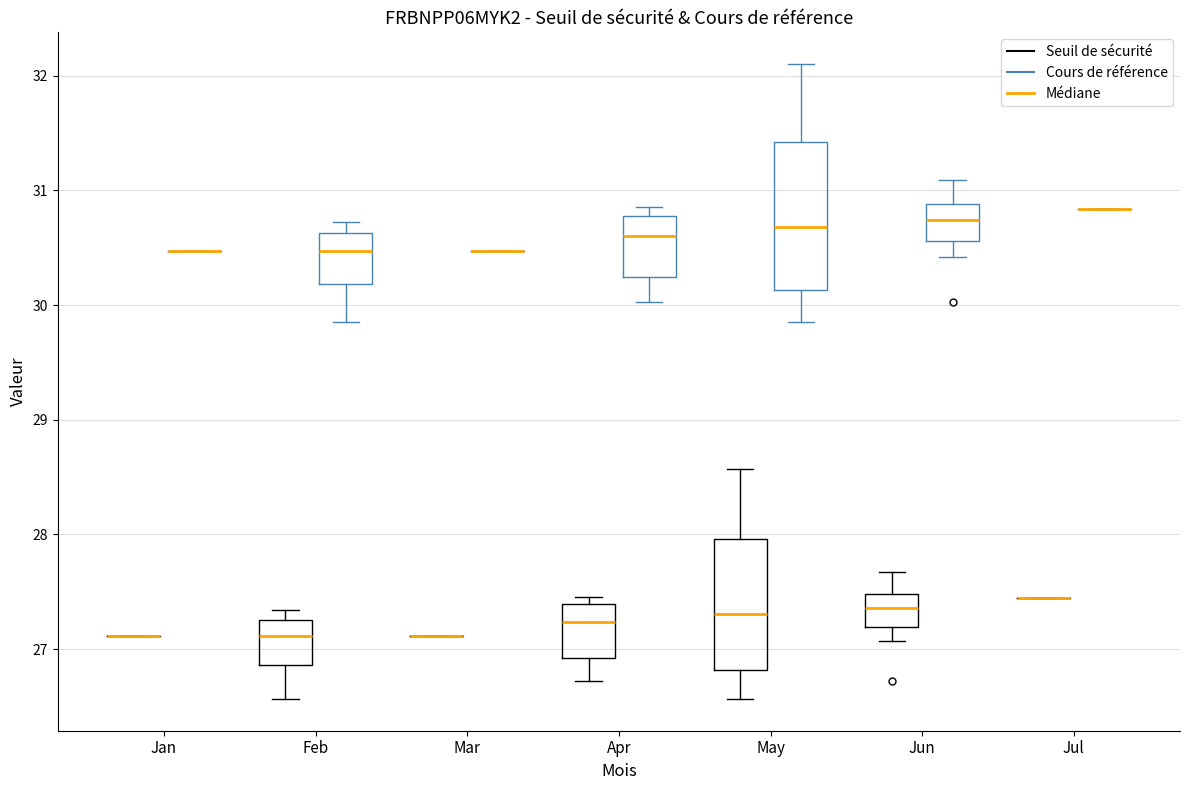

Reading left to right, read every box against the y-axis: the position of its median line, the range the box covers, and the ends of its whiskers. The values are not printed on the chart, so give them approximately, as read against the axis.

Jan (Seuil de sécurité): box collapsed to a line at 27.1, whiskers 27.1 to 27.1
Jan (Cours de référence): box collapsed to a line at 30.5, whiskers 30.5 to 30.5
Feb (Seuil de sécurité): median 27.1, box 26.9 to 27.3, whiskers 26.6 to 27.3 (just above the box's upper edge)
Feb (Cours de référence): median 30.5, box 30.2 to 30.6, whiskers 29.9 to 30.7
Mar (Seuil de sécurité): box collapsed to a line at 27.1, whiskers 27.1 to 27.1
Mar (Cours de référence): box collapsed to a line at 30.5, whiskers 30.5 to 30.5
Apr (Seuil de sécurité): median 27.2, box 26.9 to 27.4, whiskers 26.7 to 27.5
Apr (Cours de référence): median 30.6, box 30.2 to 30.8, whiskers 30.0 to 30.9
May (Seuil de sécurité): median 27.3, box 26.8 to 28.0, whiskers 26.6 to 28.6
May (Cours de référence): median 30.7, box 30.1 to 31.4, whiskers 29.9 to 32.1
Jun (Seuil de sécurité): median 27.4, box 27.2 to 27.5, whiskers 27.1 to 27.7
Jun (Cours de référence): median 30.7, box 30.6 to 30.9, whiskers 30.4 to 31.1
Jul (Seuil de sécurité): box collapsed to a line at 27.4, whiskers 27.4 to 27.4
Jul (Cours de référence): box collapsed to a line at 30.8, whiskers 30.8 to 30.8